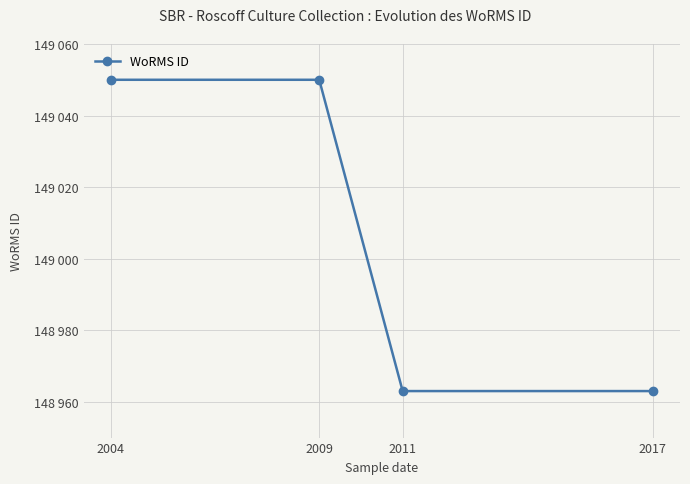

List the labels in order of value, smallest first.

2011, 2017, 2004, 2009